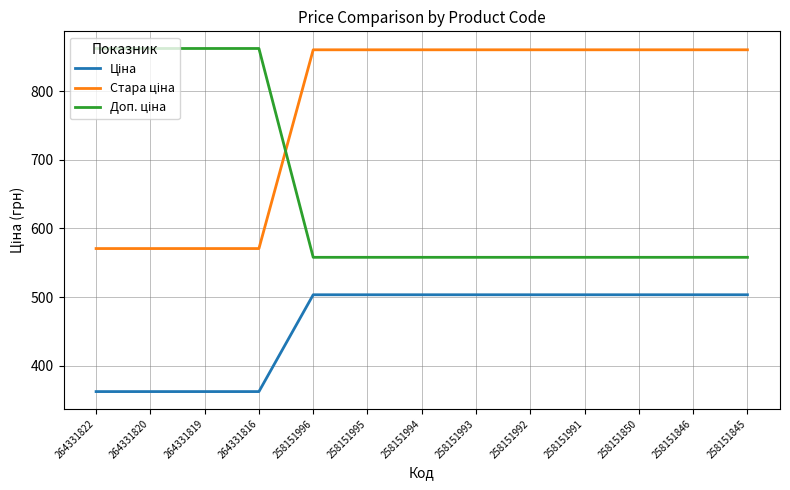

What is the minimum value shown in the chart?

362.6